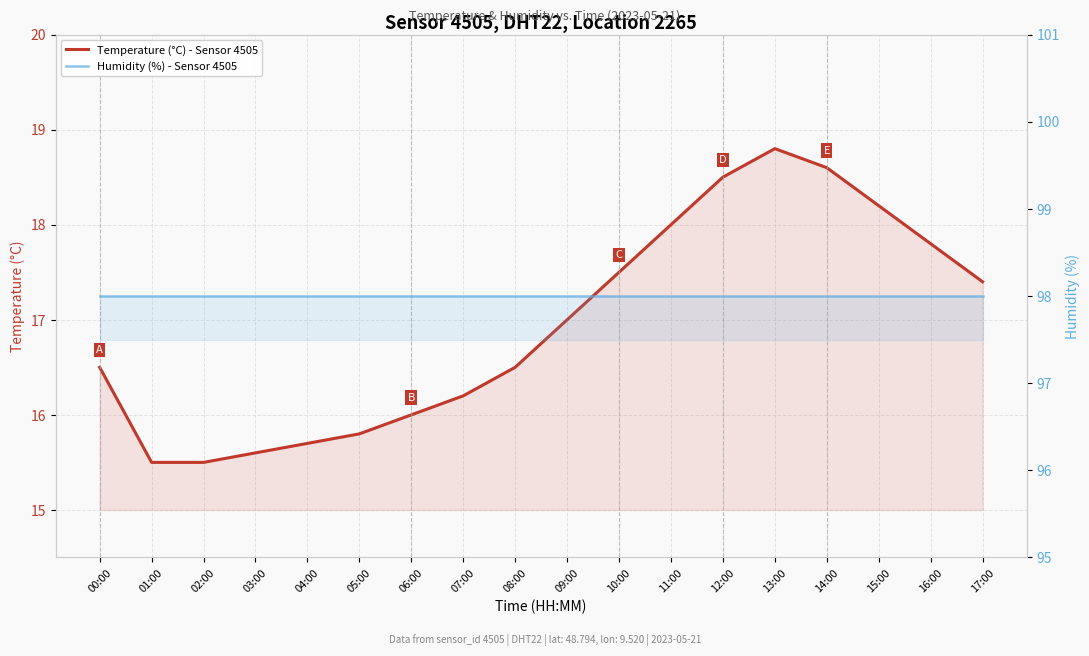

List the labels in order of Temperature (°C) - Sensor 4505 value, largest first.

13:00, 14:00, 12:00, 15:00, 11:00, 16:00, 10:00, 17:00, 09:00, 00:00, 08:00, 07:00, 06:00, 05:00, 04:00, 03:00, 01:00, 02:00